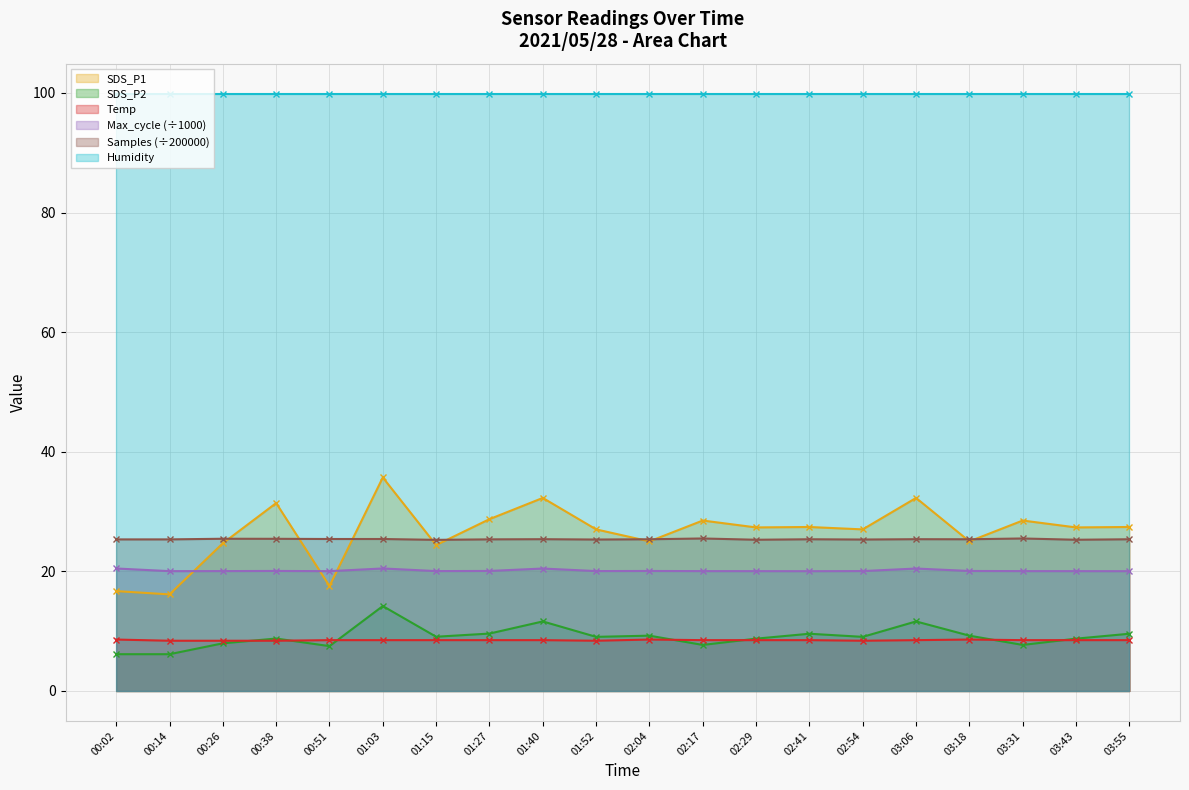

True or false: Samples (÷200000) and Max_cycle (÷1000) cross at least once.

False